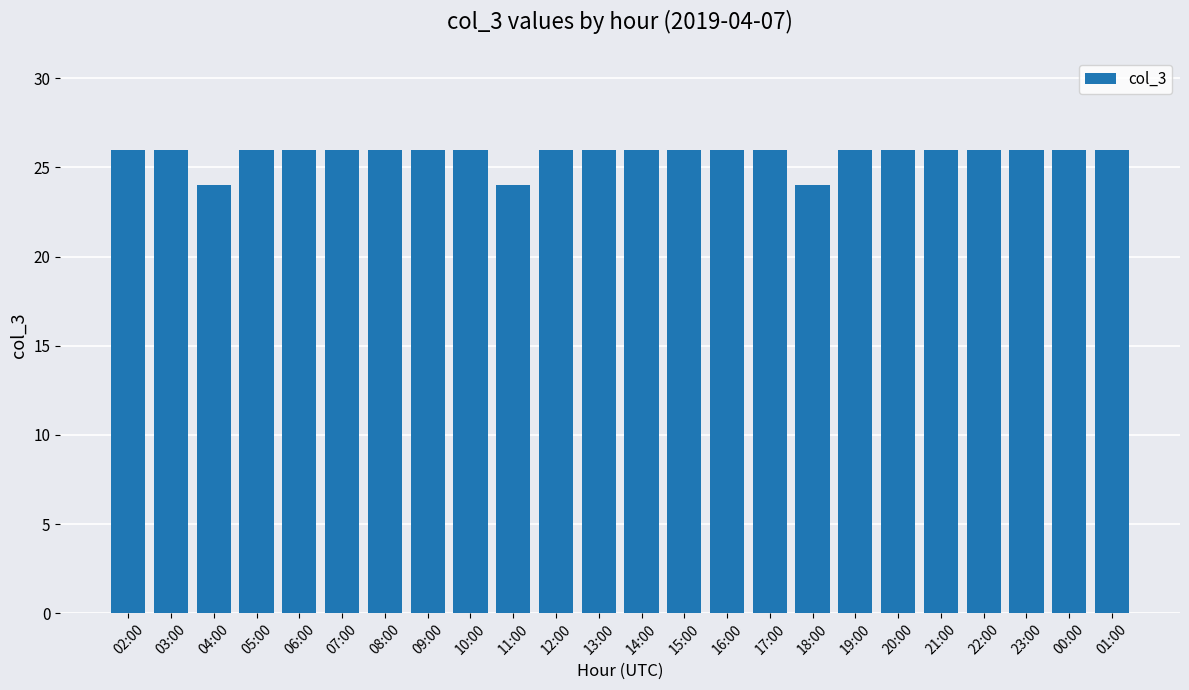

True or false: the data shows 8 at 00:00.

False